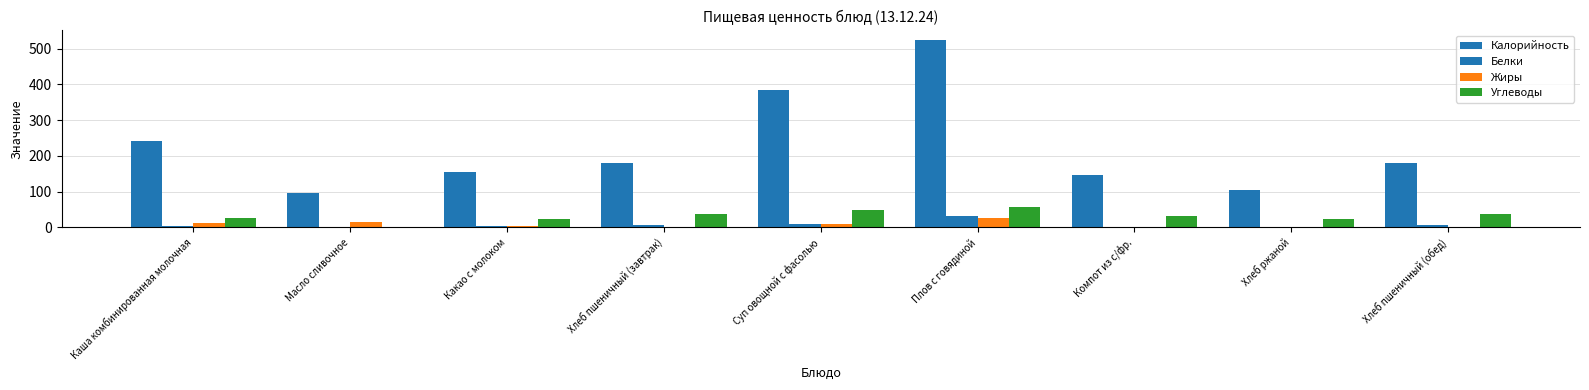

Are the bars horizontal?

No